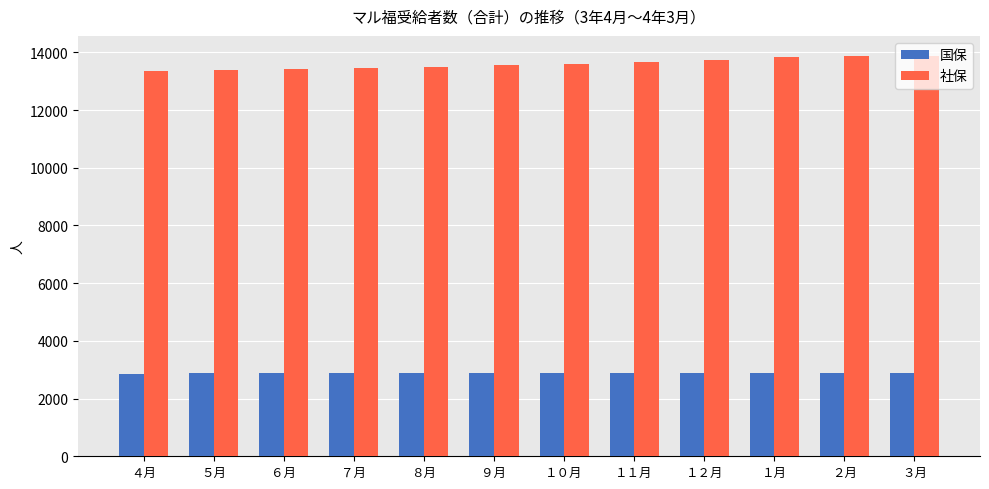

What is the lowest value of the 国保 series?

2863